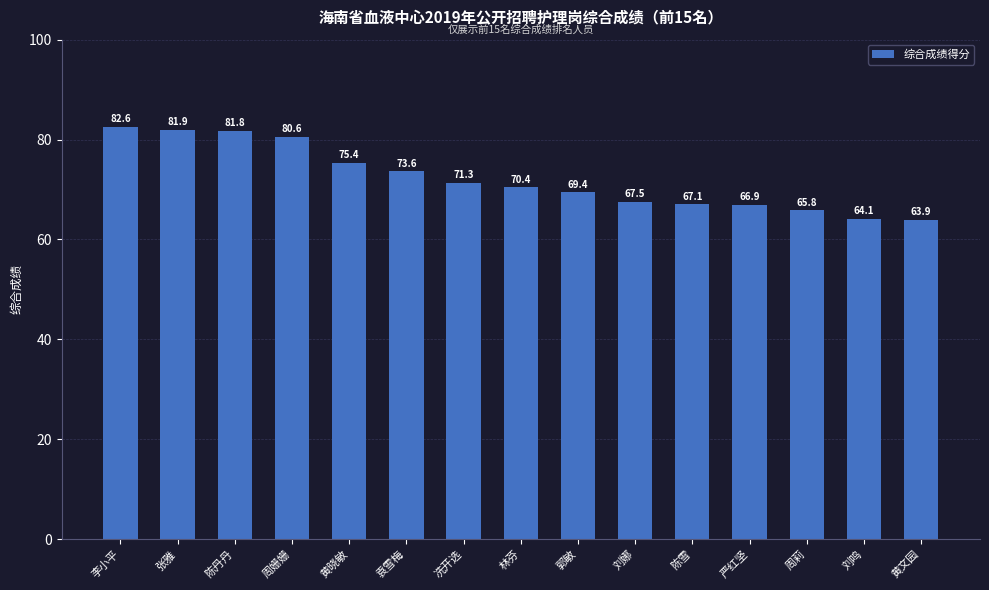

List the labels in order of value, largest first.

李小平, 张雅, 陈丹丹, 周姗姗, 黄晓敏, 袁雪梅, 冼开选, 林芬, 郭敏, 刘娜, 陈雪, 严红坚, 周莉, 刘鸣, 黄文园